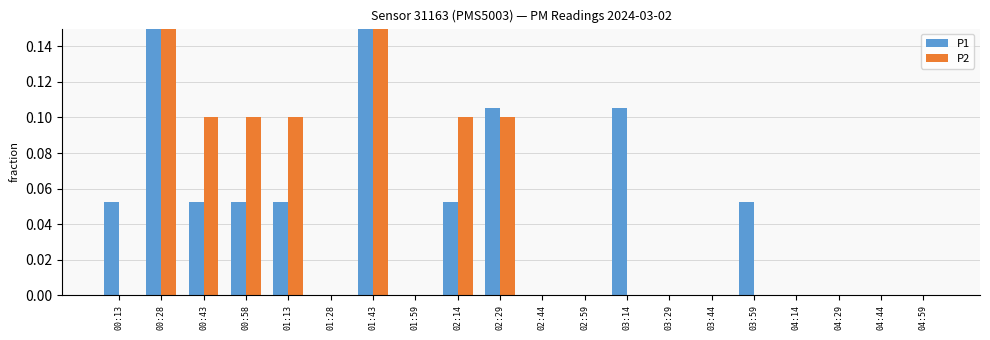

What is the sum of the P2 values at 04:29 and 01:43?

0.2